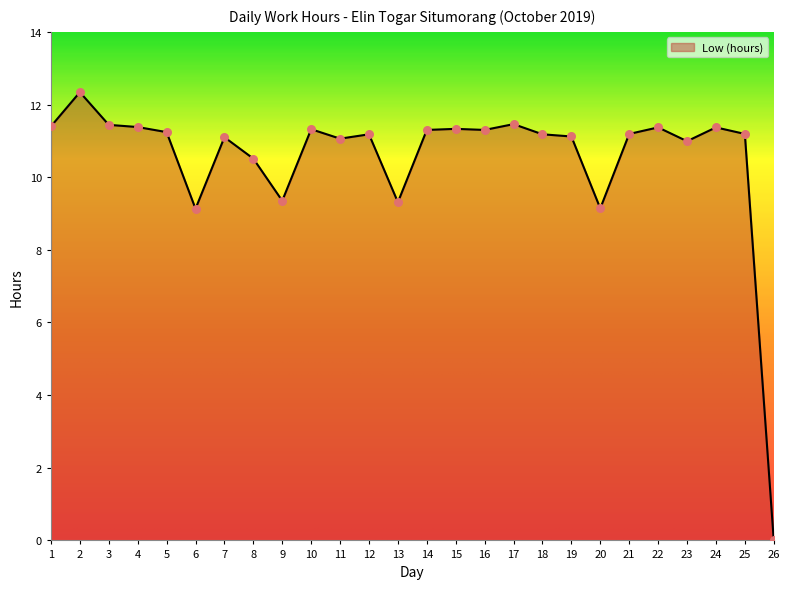

What is the ratio of the value at 9 to the value at 20?

1.0